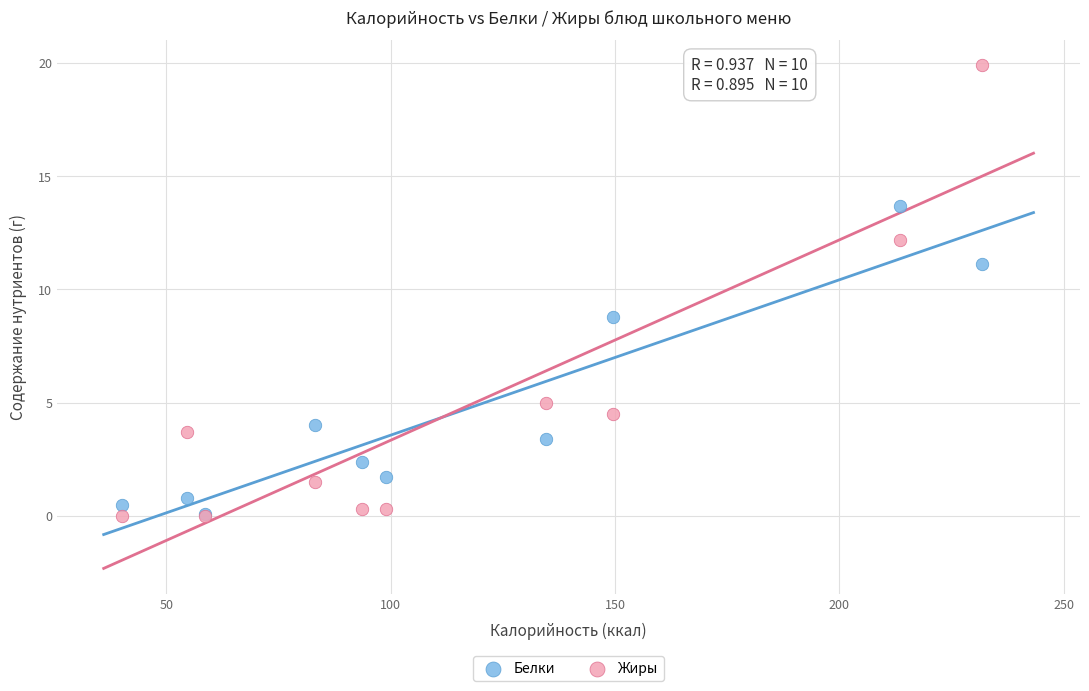

What are all the series names shown in the legend?

Белки, Жиры